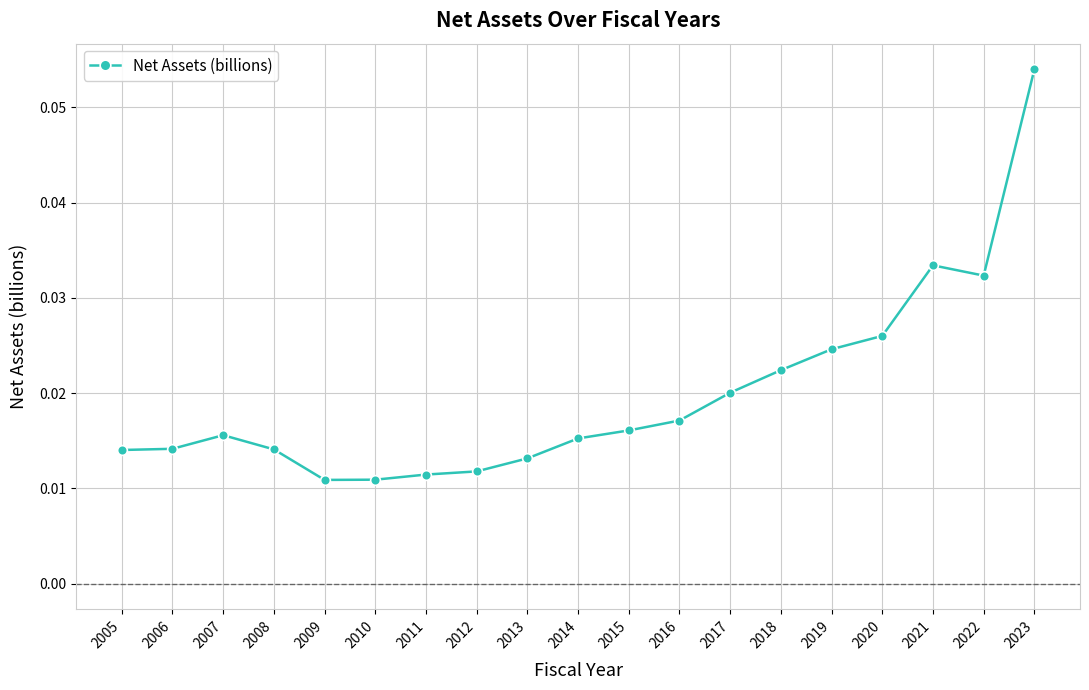

Which label corresponds to the largest value in the chart?

2023